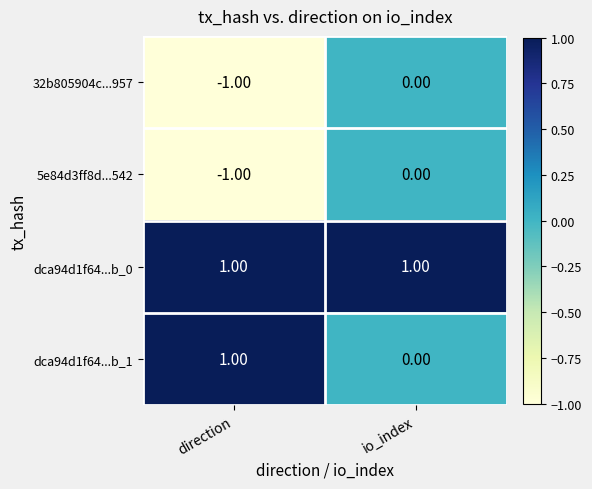

How many values in dca94d1f64...b_1 are above zero?

1